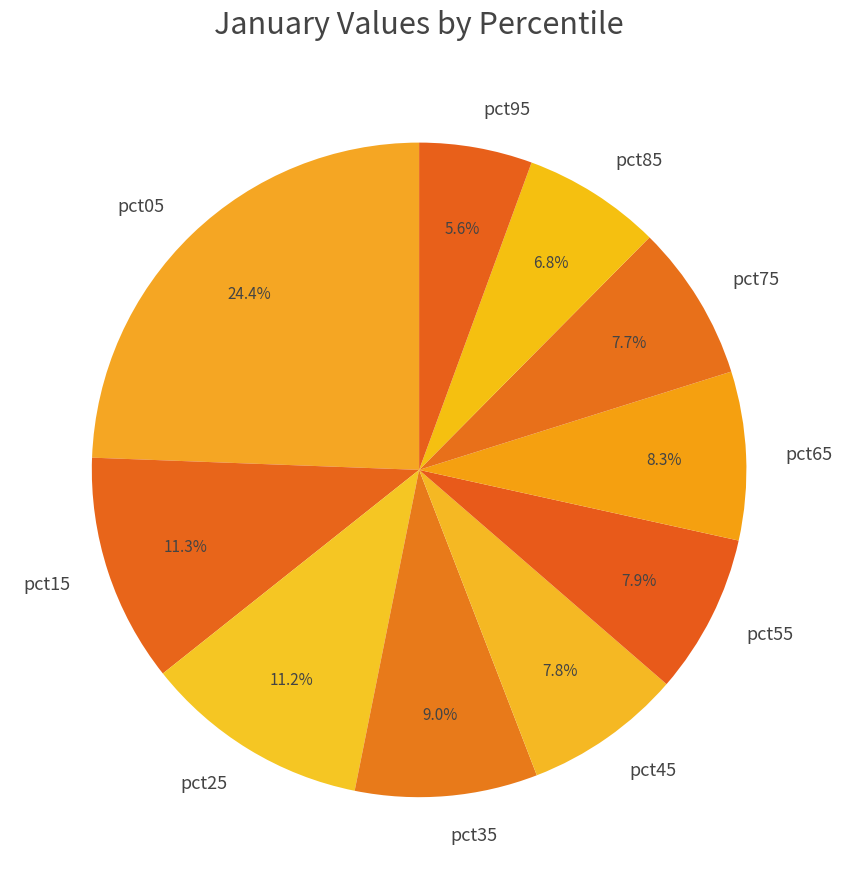

Count the number of slices in the pie.

10